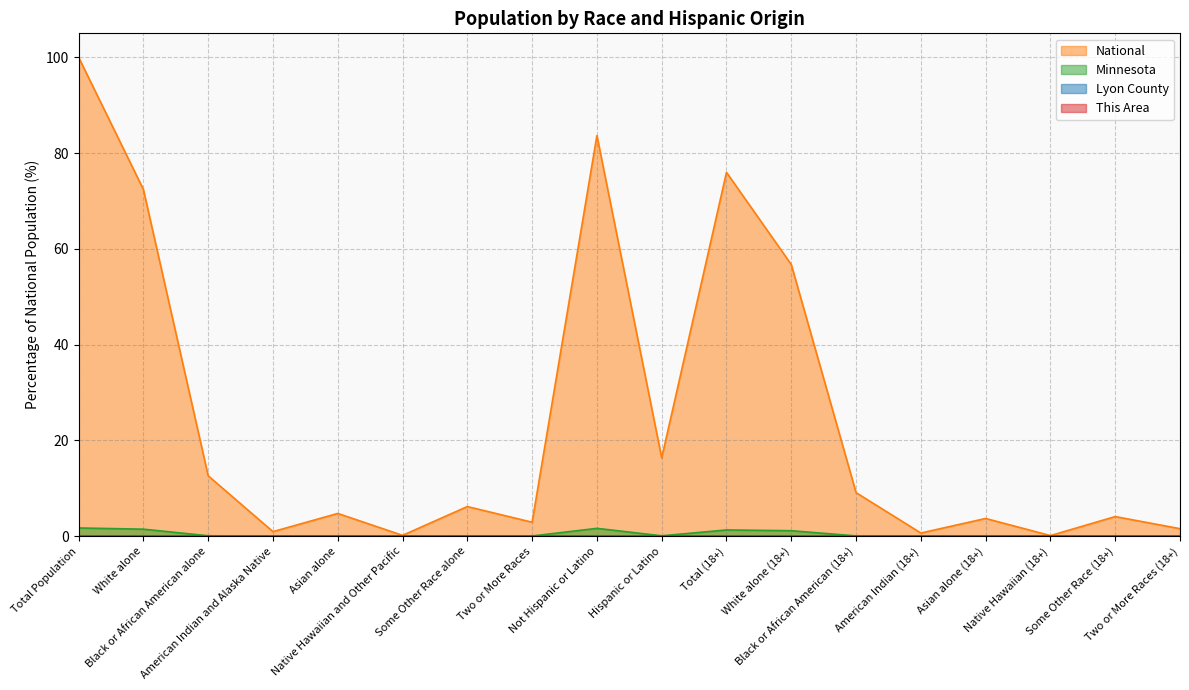

What is the sum of all National values?

451.9